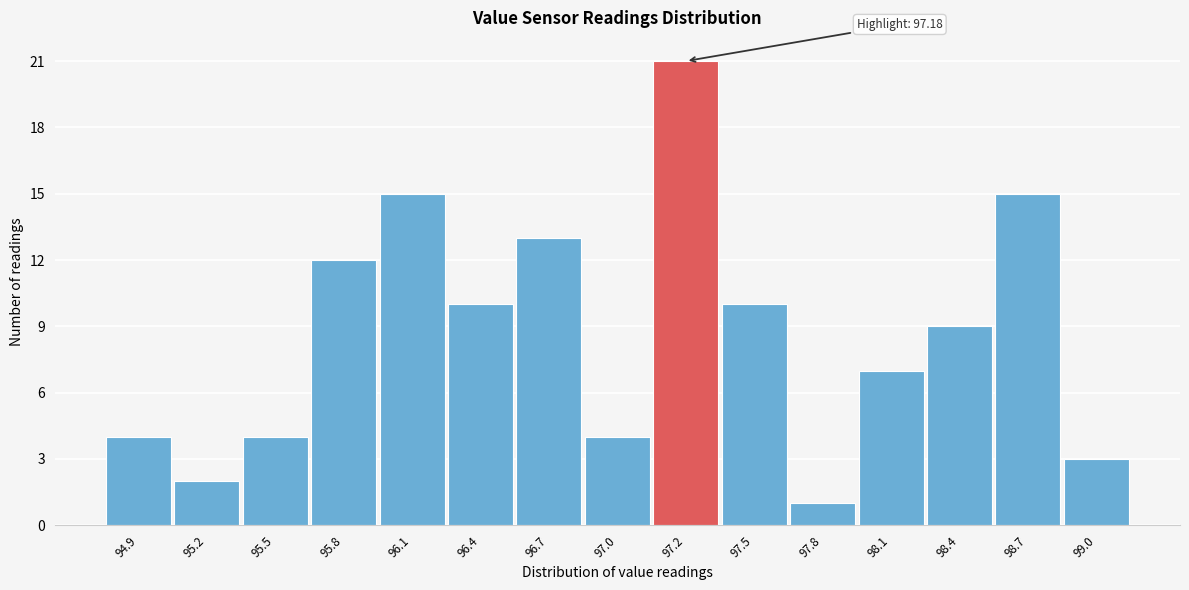

Over which range of the x-axis is the bar tallest?

97.10 to 97.40